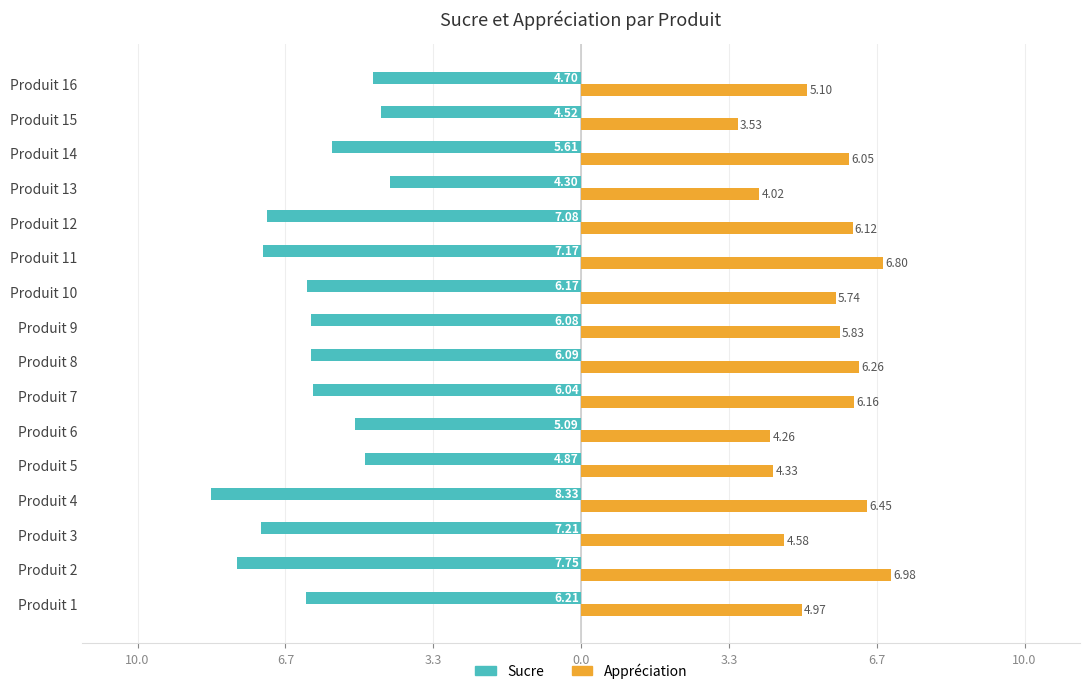

What are all the series names shown in the legend?

Sucre, Appréciation